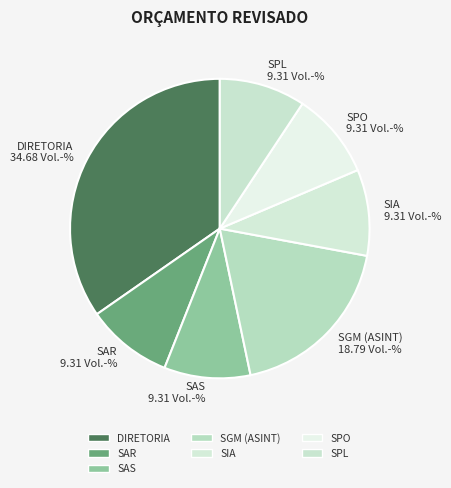

True or false: DIRETORIA accounts for 35% of the total.

True